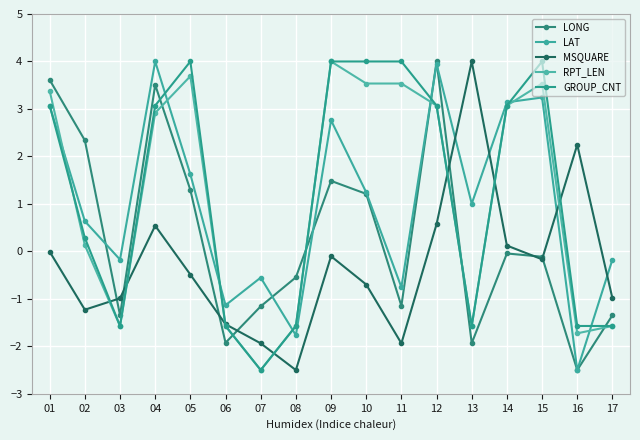

Rank the series at 01 from highest to lowest value.

LONG, RPT_LEN, GROUP_CNT, LAT, MSQUARE